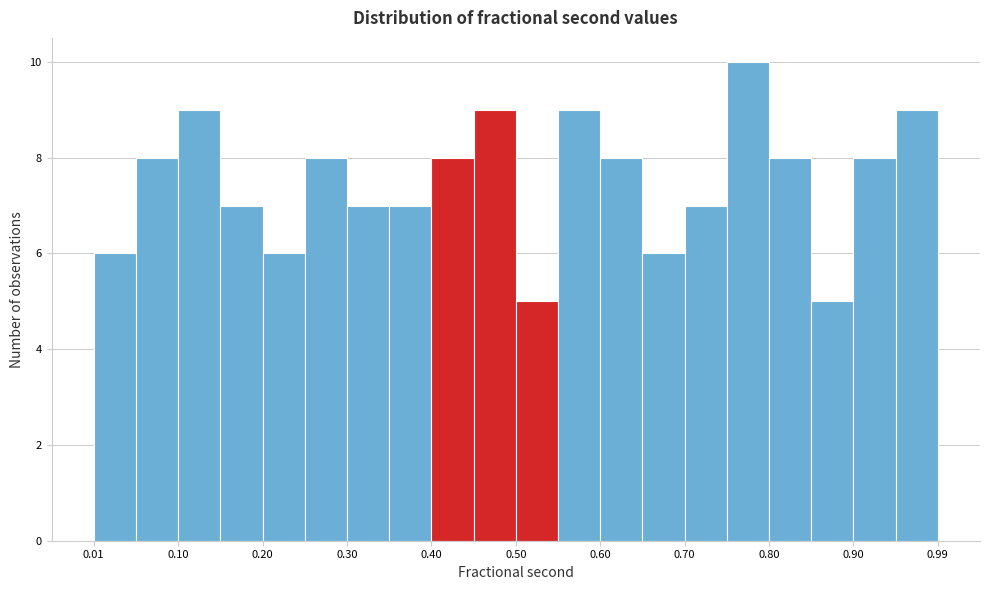

Over which range of the x-axis is the bar tallest?

0.75 to 0.80